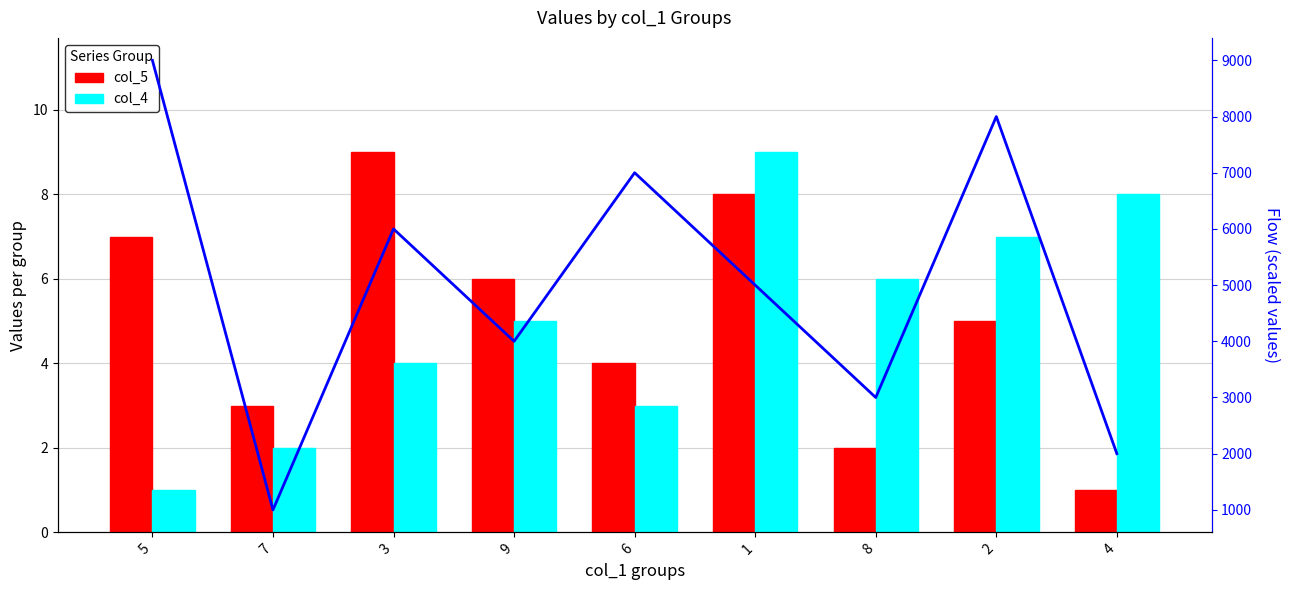

Which has a higher value, 2 or 5?

5